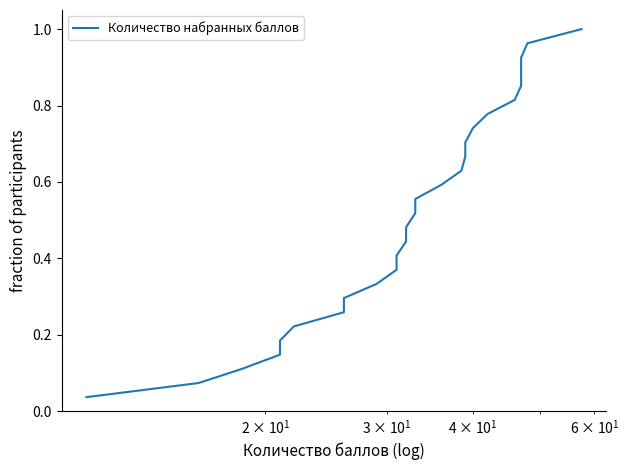

Is this an area chart (filled region under the line)?

No